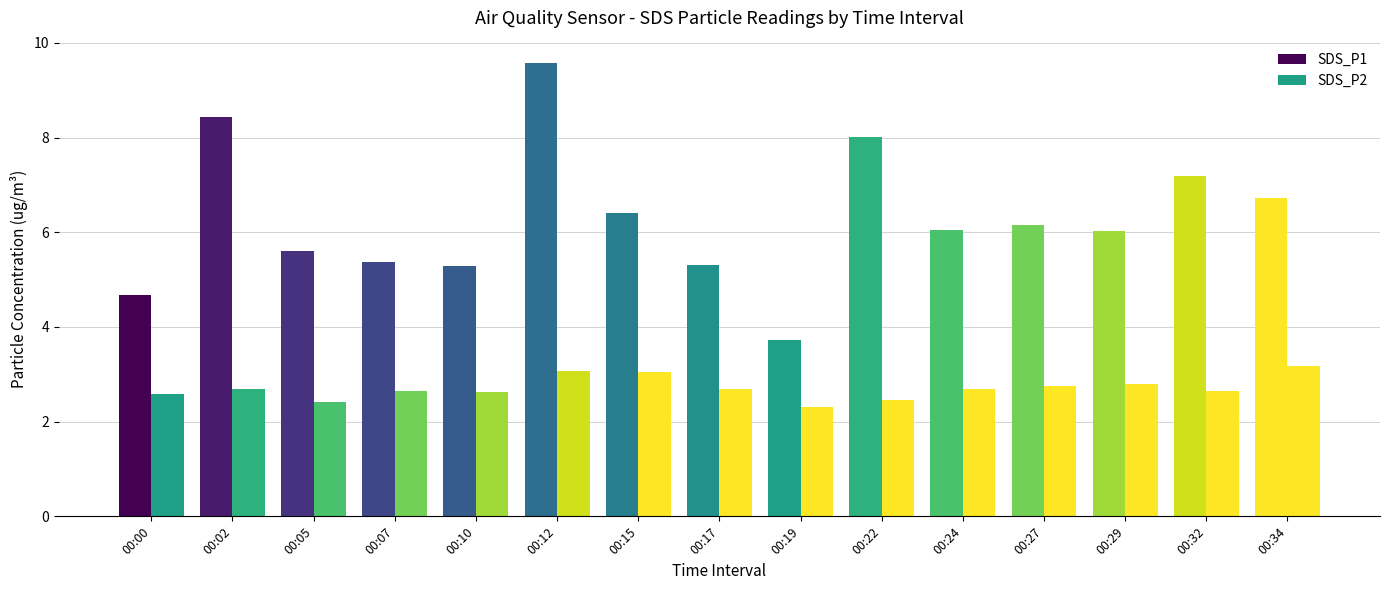

How many distinct data groups are displayed?

2